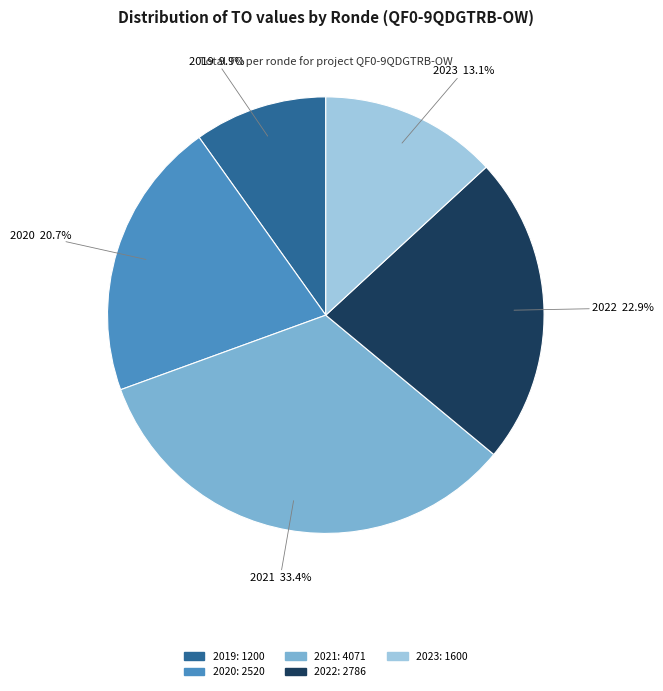

How many segments does this pie chart have?

5